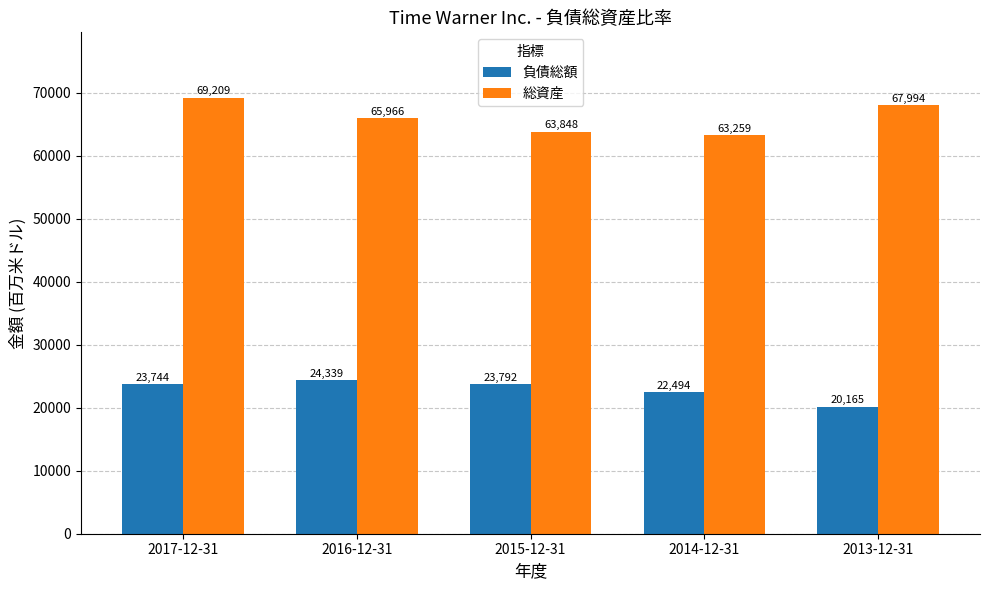

At how many categories does at least one series exceed 54082?

5